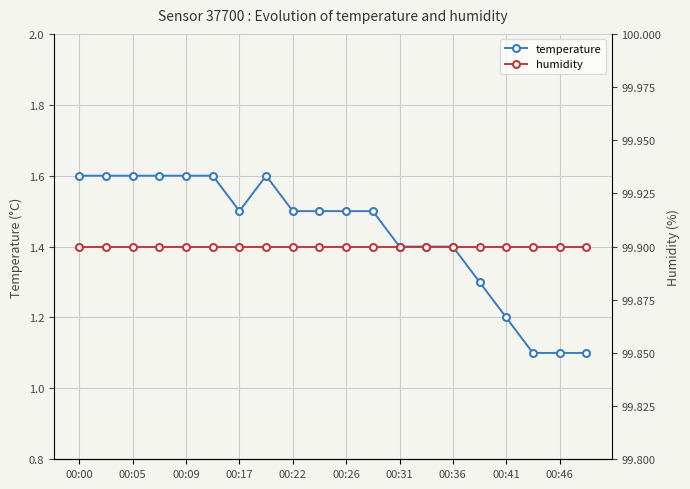

List the series in order of their peak value, highest first.

humidity, temperature